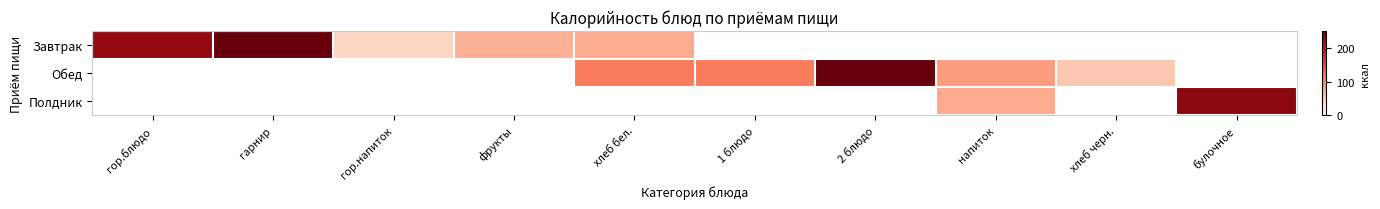

Which has a higher value, 1 блюдо or булочное?

булочное